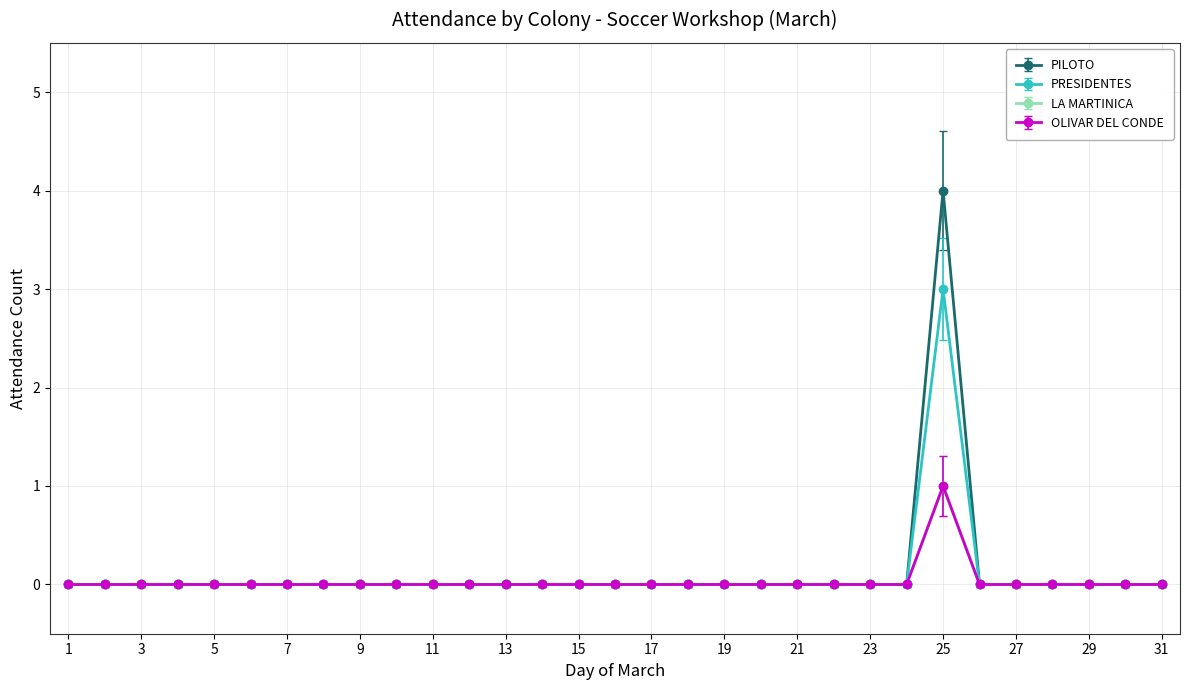

At how many categories does at least one series exceed 2?

1